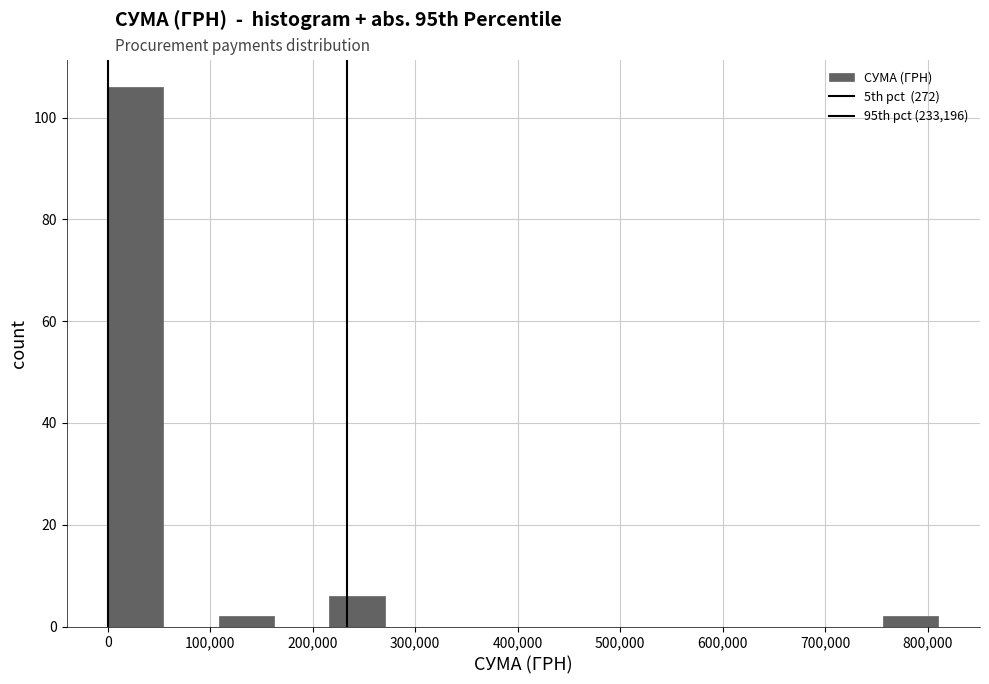

Reading left to right, transcribe this chart: for each bar, give the range it covers on the x-axis and its height. Neither the bar edges nor the heights are printed on the chart, so give them approximately, as read against the axes.

0 to 50000: 106
50000 to 110000: 0
110000 to 160000: 2
160000 to 220000: 0
220000 to 270000: 6
270000 to 320000: 0
320000 to 380000: 0
380000 to 430000: 0
430000 to 490000: 0
490000 to 540000: 0
540000 to 590000: 0
590000 to 650000: 0
650000 to 700000: 0
700000 to 760000: 0
760000 to 810000: 2